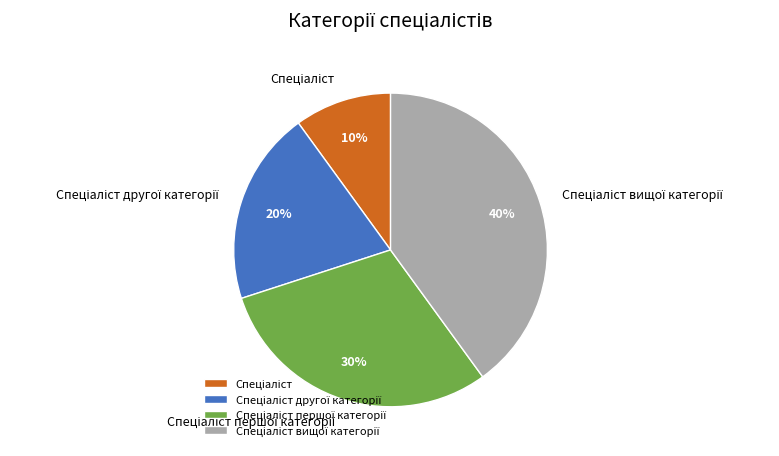

Is there a majority slice in this chart?

No